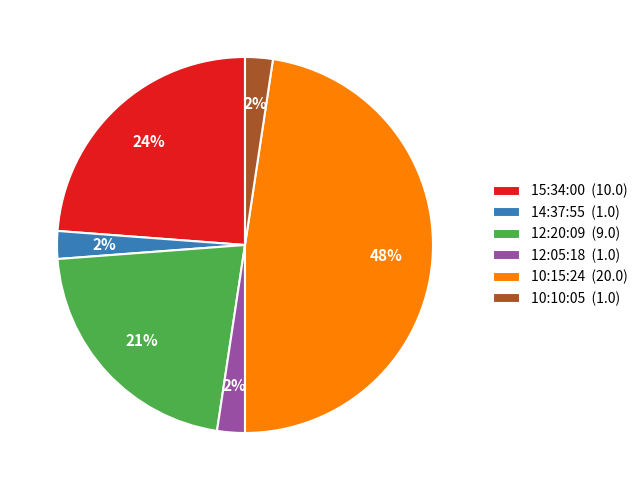

True or false: 12:05:18 accounts for 2% of the total.

True